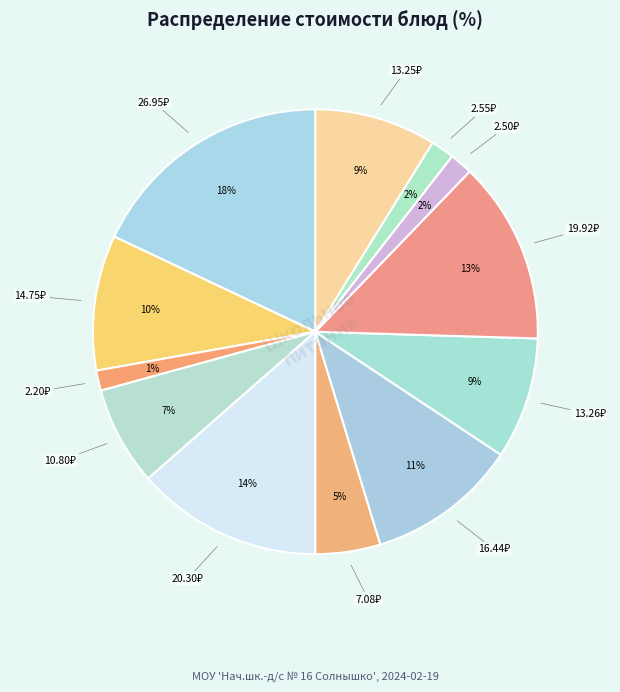

Does any single category account for the majority?

No